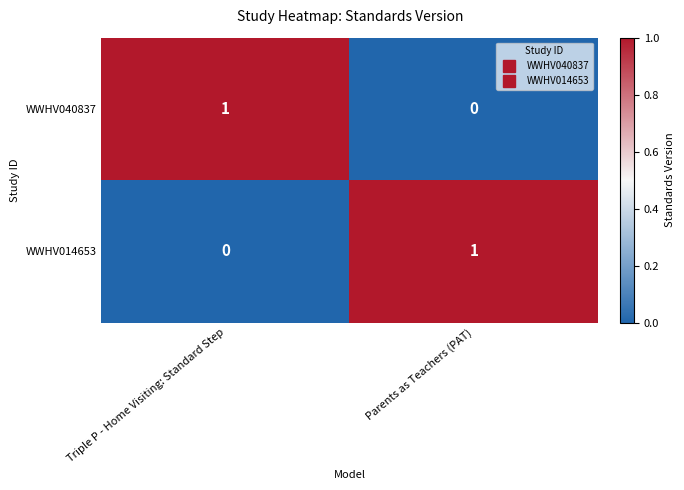

Reading right to left, what are all the values shown in this chart?

WWHV040837: Parents as Teachers (PAT)=0	Triple P - Home Visiting: Standard Step=1
WWHV014653: Parents as Teachers (PAT)=1	Triple P - Home Visiting: Standard Step=0